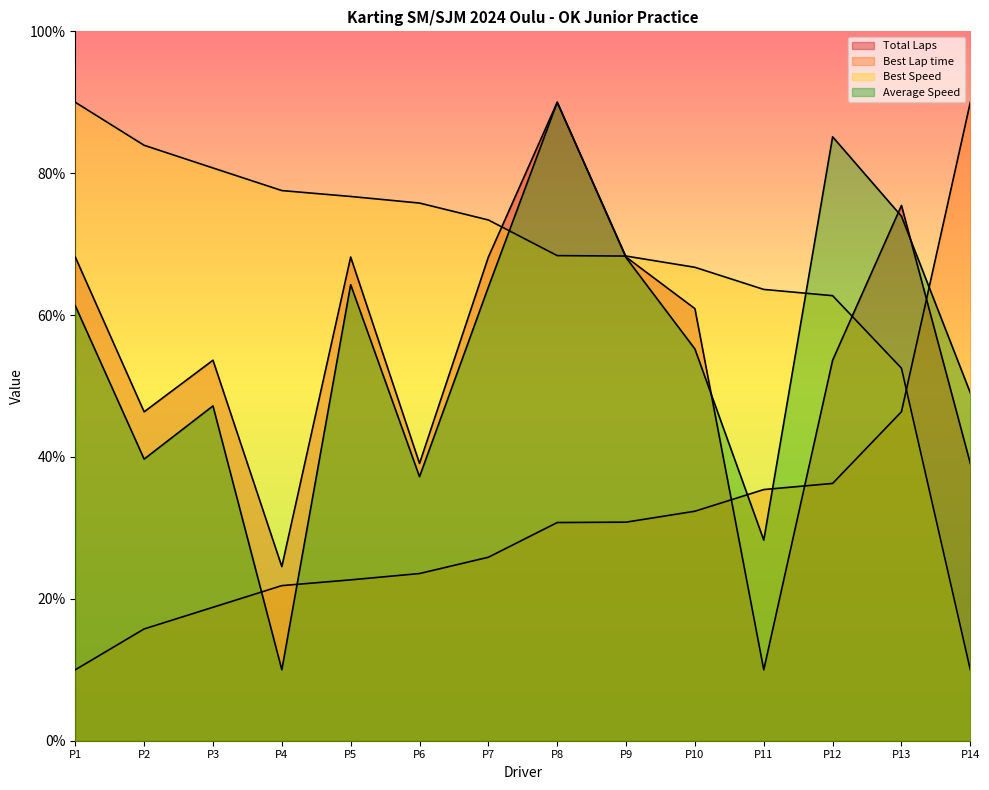

What is the maximum value for Best Speed?

90.0